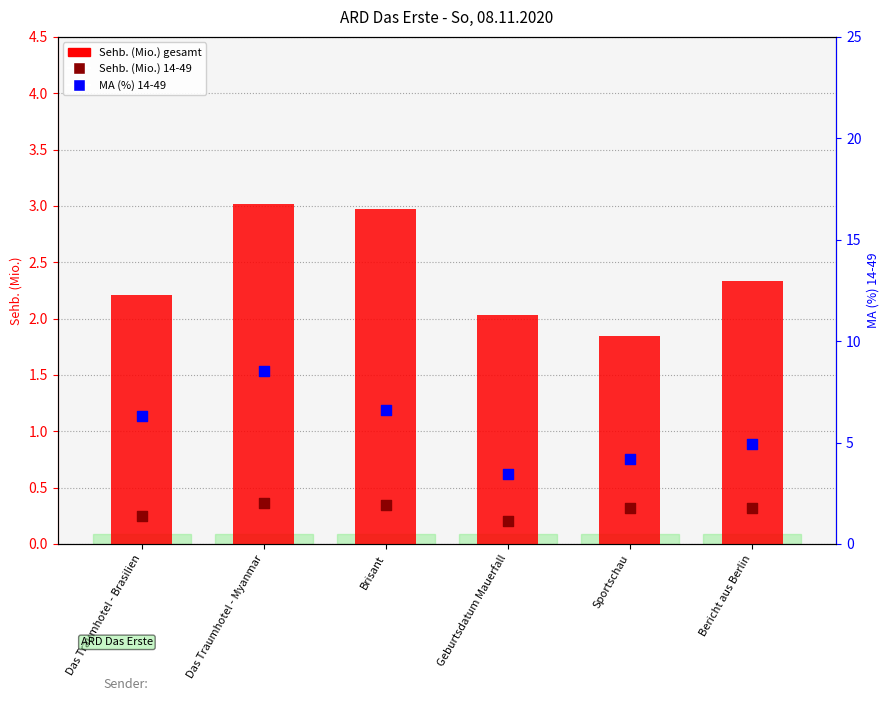

Which series has the widest spread of Y values?

MA (%) 14-49